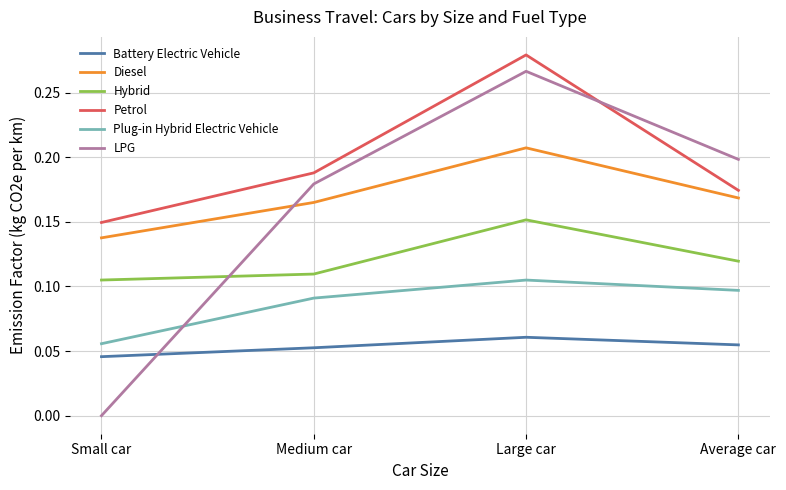

At which label does Hybrid reach its peak?

Large car